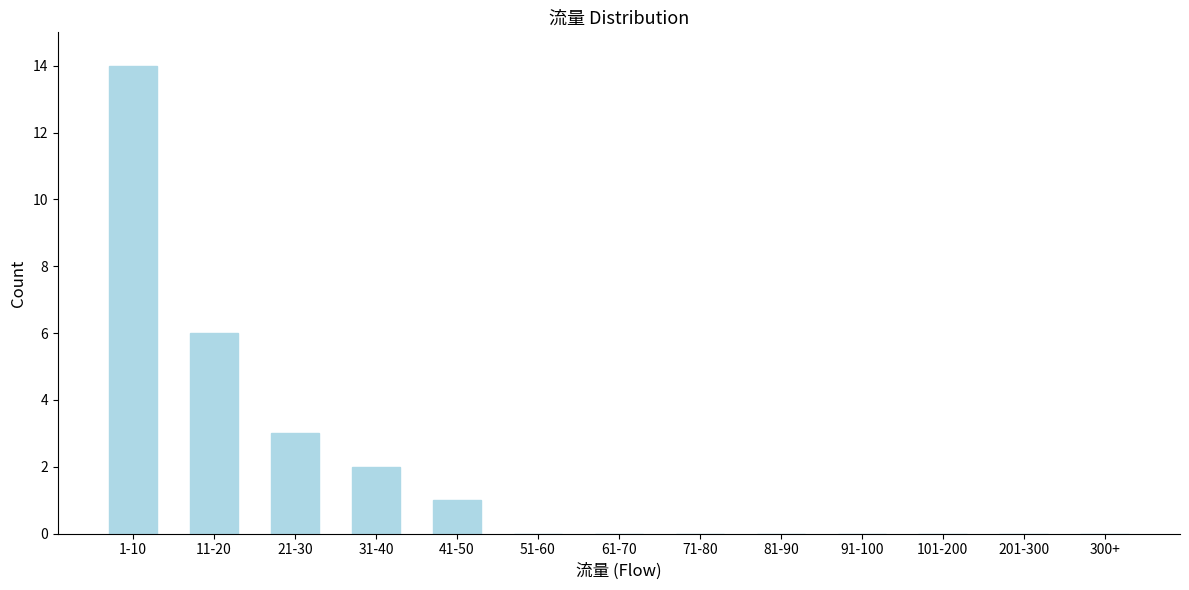

Reading left to right, what are all the values shown in this chart?

1-10=14	11-20=6	21-30=3	31-40=2	41-50=1	51-60=0	61-70=0	71-80=0	81-90=0	91-100=0	101-200=0	201-300=0	300+=0